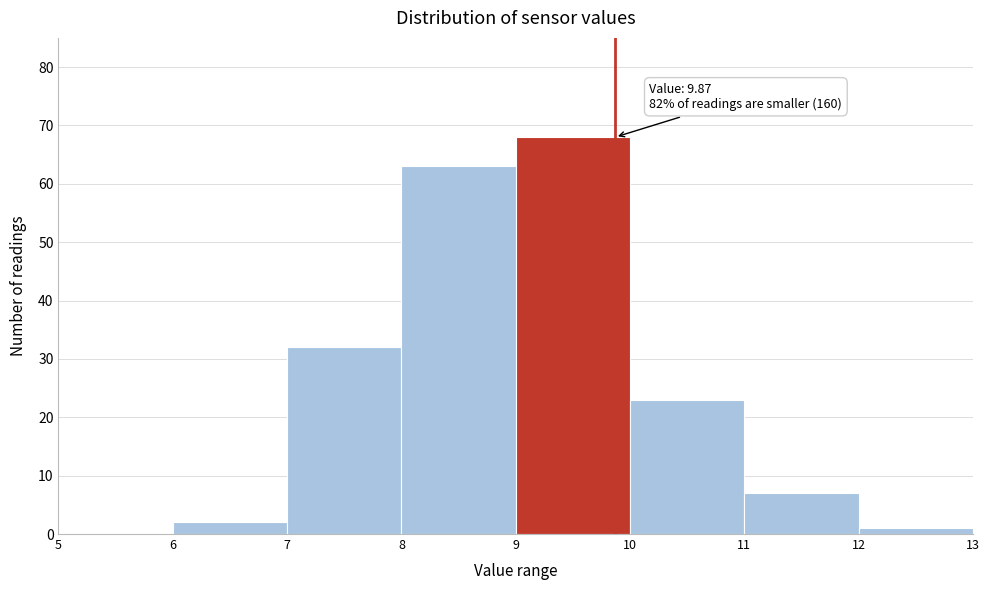

Over which range of the x-axis is the bar tallest?

9 to 10